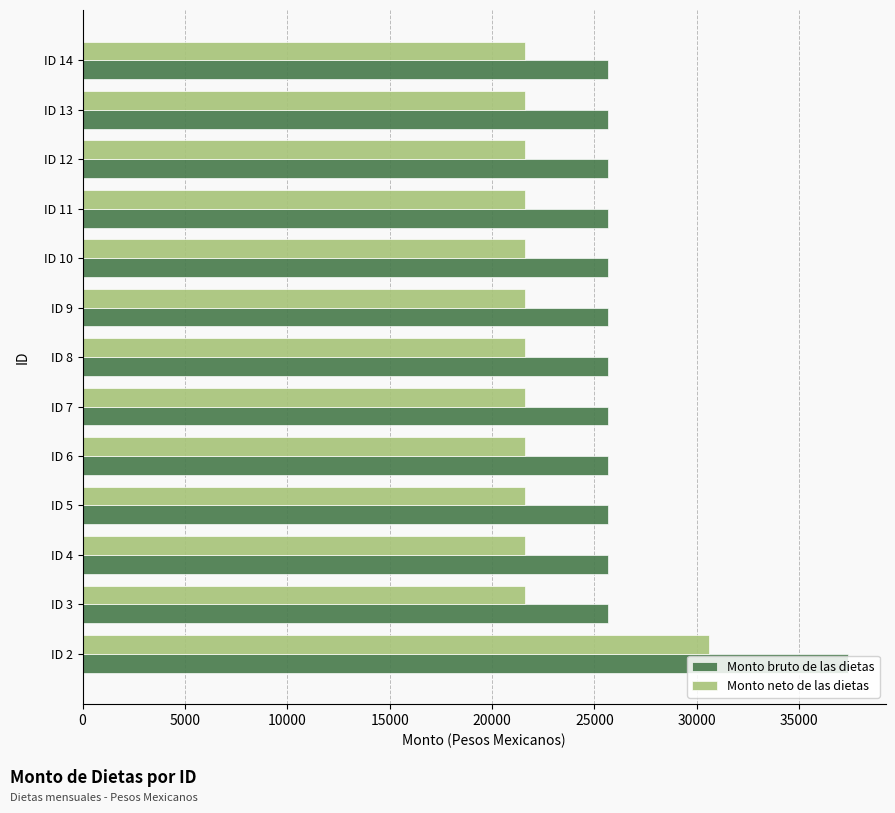

The value of Monto bruto de las dietas at ID 3 is 25674. True or false?

True